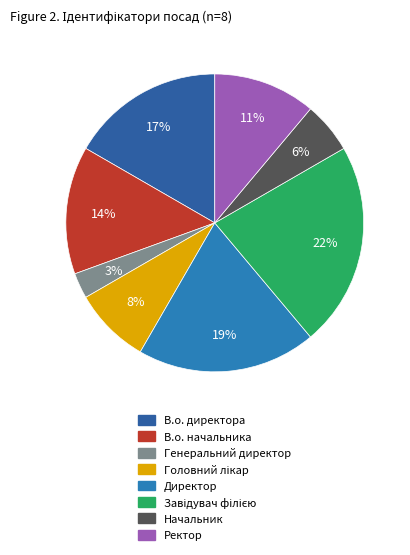

To the nearest percent, what is the combined percentage of В.о. директора and В.о. начальника?

31%